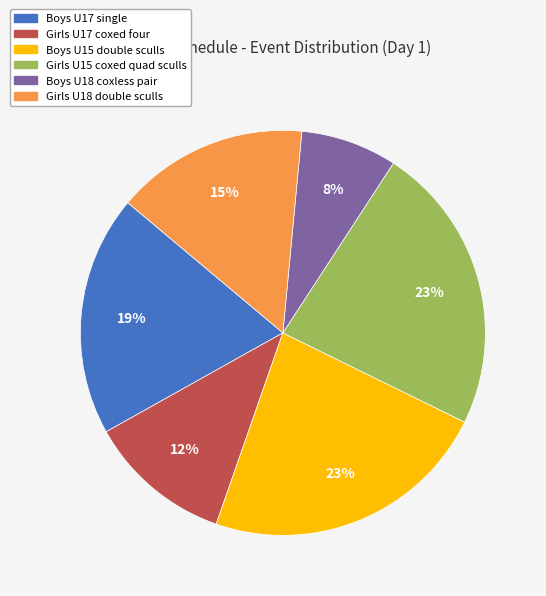

How many segments does this pie chart have?

6